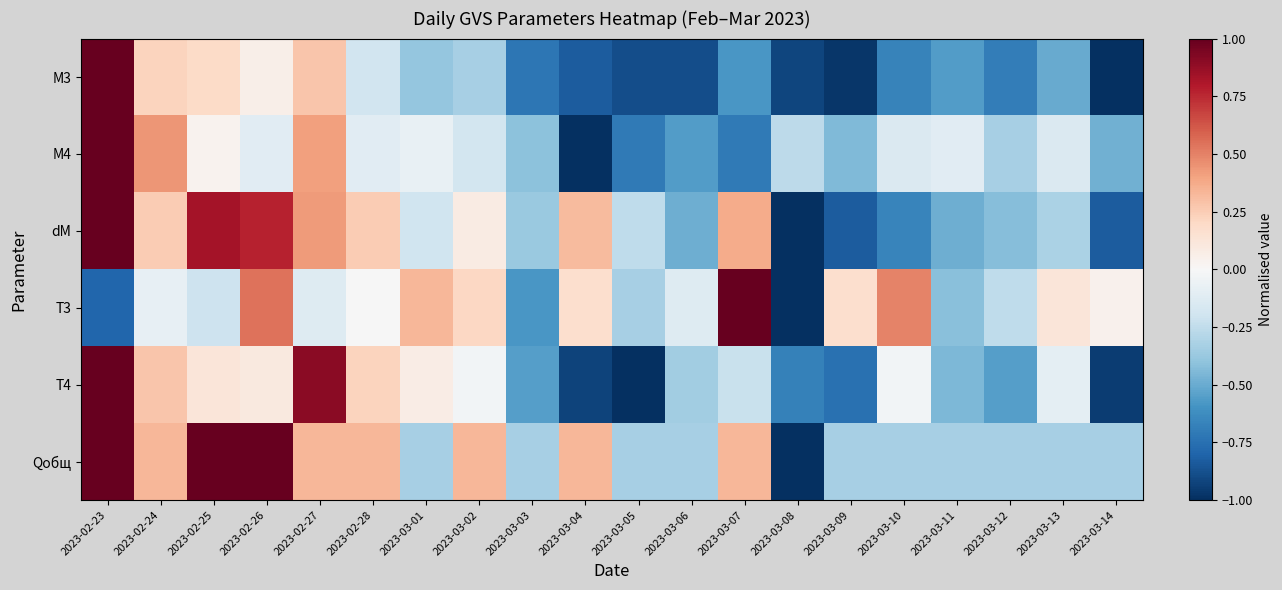

Reading left to right, what are all the values shown in this chart?

M3: 2023-02-23=1.0	2023-02-24=0.2	2023-02-25=0.2	2023-02-26=0.1	2023-02-27=0.3	2023-02-28=-0.2	2023-03-01=-0.4	2023-03-02=-0.3	2023-03-03=-0.7	2023-03-04=-0.8	2023-03-05=-0.9	2023-03-06=-0.9	2023-03-07=-0.6	2023-03-08=-0.9	2023-03-09=-1.0	2023-03-10=-0.7	2023-03-11=-0.6	2023-03-12=-0.7	2023-03-13=-0.5	2023-03-14=-1.0
M4: 2023-02-23=1.0	2023-02-24=0.4	2023-02-25=0.0	2023-02-26=-0.1	2023-02-27=0.4	2023-02-28=-0.1	2023-03-01=-0.1	2023-03-02=-0.2	2023-03-03=-0.4	2023-03-04=-1.0	2023-03-05=-0.7	2023-03-06=-0.6	2023-03-07=-0.7	2023-03-08=-0.3	2023-03-09=-0.4	2023-03-10=-0.1	2023-03-11=-0.1	2023-03-12=-0.3	2023-03-13=-0.1	2023-03-14=-0.5
dM: 2023-02-23=1.0	2023-02-24=0.3	2023-02-25=0.8	2023-02-26=0.8	2023-02-27=0.4	2023-02-28=0.3	2023-03-01=-0.2	2023-03-02=0.1	2023-03-03=-0.4	2023-03-04=0.3	2023-03-05=-0.3	2023-03-06=-0.5	2023-03-07=0.4	2023-03-08=-1.0	2023-03-09=-0.8	2023-03-10=-0.7	2023-03-11=-0.5	2023-03-12=-0.4	2023-03-13=-0.3	2023-03-14=-0.8
T3: 2023-02-23=-0.8	2023-02-24=-0.1	2023-02-25=-0.2	2023-02-26=0.5	2023-02-27=-0.1	2023-02-28=-0.0	2023-03-01=0.3	2023-03-02=0.2	2023-03-03=-0.6	2023-03-04=0.2	2023-03-05=-0.3	2023-03-06=-0.1	2023-03-07=1.0	2023-03-08=-1.0	2023-03-09=0.2	2023-03-10=0.5	2023-03-11=-0.4	2023-03-12=-0.3	2023-03-13=0.1	2023-03-14=0.0
T4: 2023-02-23=1.0	2023-02-24=0.3	2023-02-25=0.1	2023-02-26=0.1	2023-02-27=0.9	2023-02-28=0.2	2023-03-01=0.1	2023-03-02=-0.0	2023-03-03=-0.5	2023-03-04=-0.9	2023-03-05=-1.0	2023-03-06=-0.4	2023-03-07=-0.2	2023-03-08=-0.7	2023-03-09=-0.7	2023-03-10=-0.0	2023-03-11=-0.5	2023-03-12=-0.5	2023-03-13=-0.1	2023-03-14=-1.0
Qобщ: 2023-02-23=1.0	2023-02-24=0.3	2023-02-25=1.0	2023-02-26=1.0	2023-02-27=0.3	2023-02-28=0.3	2023-03-01=-0.3	2023-03-02=0.3	2023-03-03=-0.3	2023-03-04=0.3	2023-03-05=-0.3	2023-03-06=-0.3	2023-03-07=0.3	2023-03-08=-1.0	2023-03-09=-0.3	2023-03-10=-0.3	2023-03-11=-0.3	2023-03-12=-0.3	2023-03-13=-0.3	2023-03-14=-0.3